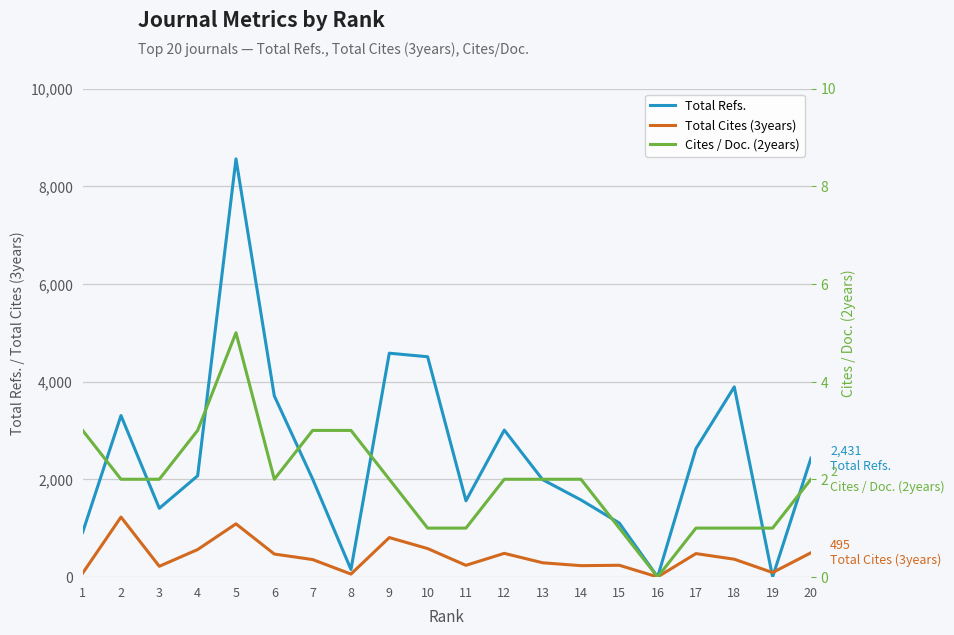

At which label does Total Refs. first exceed 2071?

2